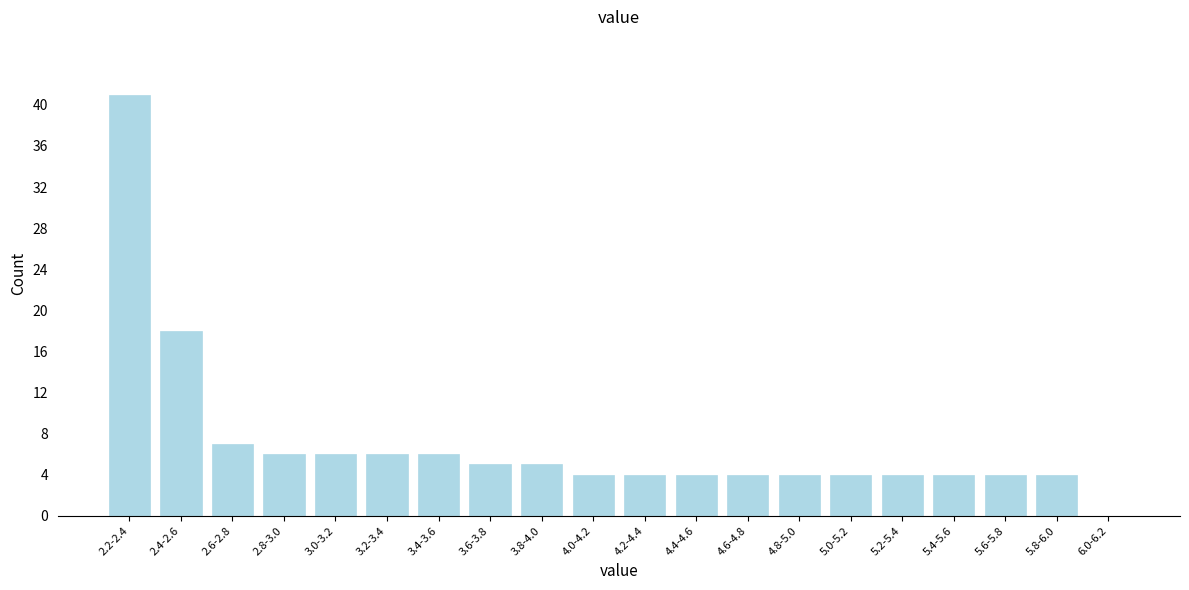

Reading right to left, transcribe all the data shown in this chart.

6.0-6.2=0	5.8-6.0=4	5.6-5.8=4	5.4-5.6=4	5.2-5.4=4	5.0-5.2=4	4.8-5.0=4	4.6-4.8=4	4.4-4.6=4	4.2-4.4=4	4.0-4.2=4	3.8-4.0=5	3.6-3.8=5	3.4-3.6=6	3.2-3.4=6	3.0-3.2=6	2.8-3.0=6	2.6-2.8=7	2.4-2.6=18	2.2-2.4=41